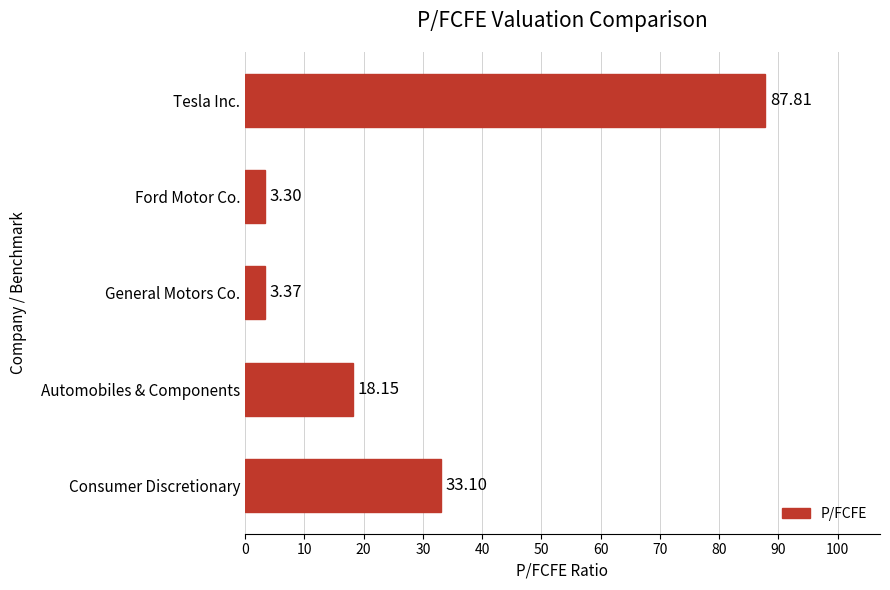

Rank the categories by value from highest to lowest.

Tesla Inc., Consumer Discretionary, Automobiles & Components, General Motors Co., Ford Motor Co.